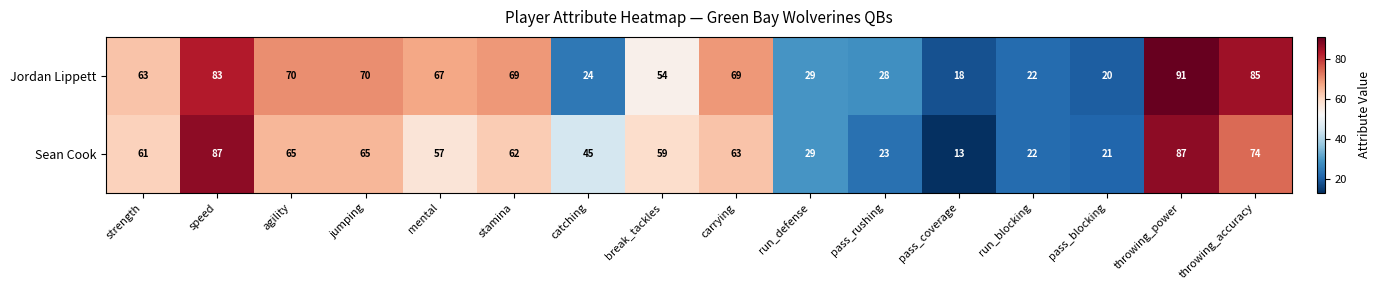

The Jordan Lippett series shows 39 at run_blocking. True or false?

False